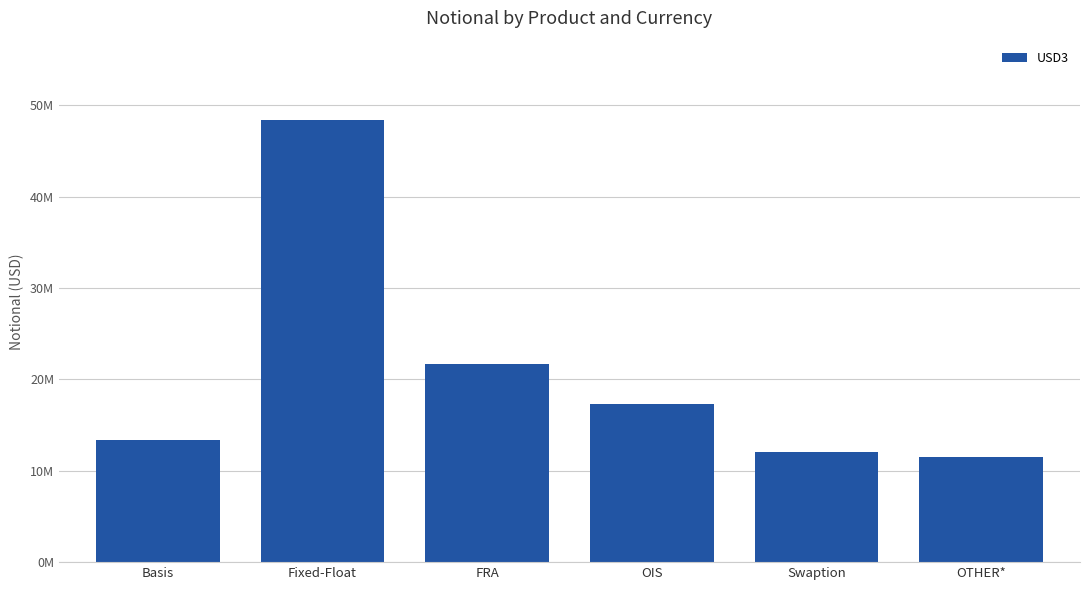

What is the value of the 3rd bar from the left?

21738772